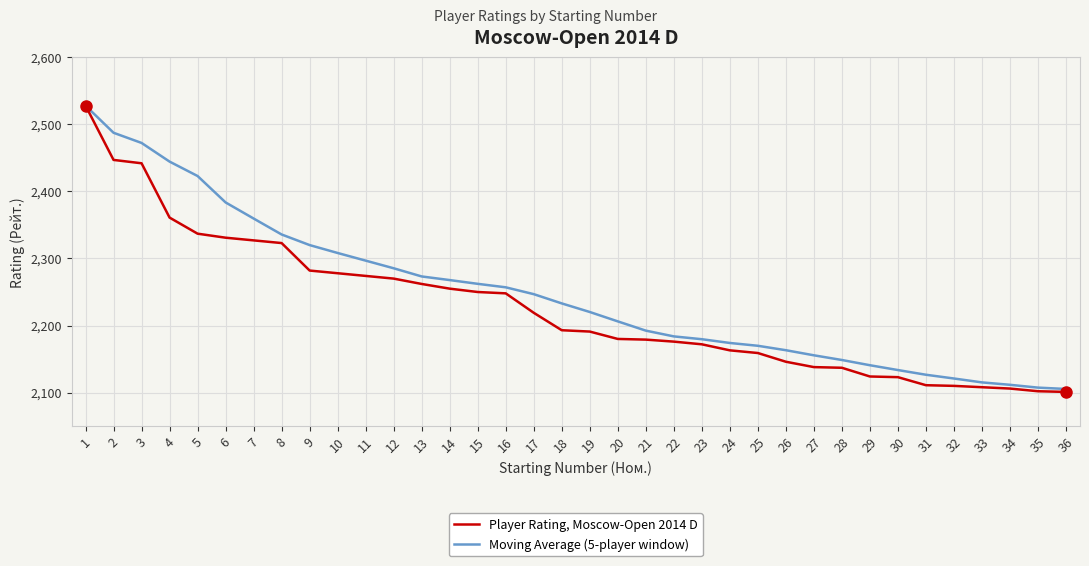

What is the total value across all series at 17?

4465.8